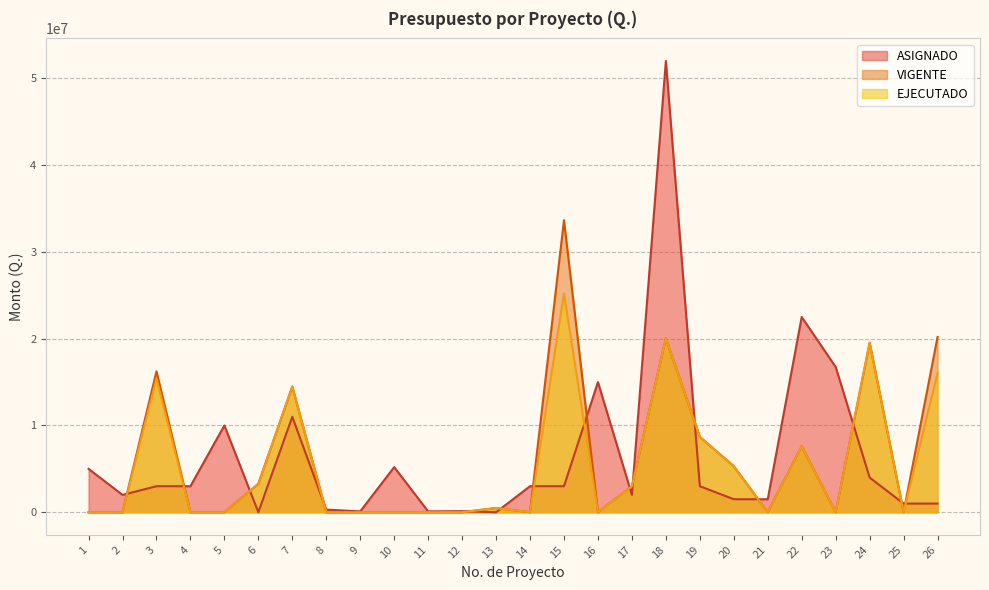

True or false: EJECUTADO has more than 2 points higher than both neighbors.

True